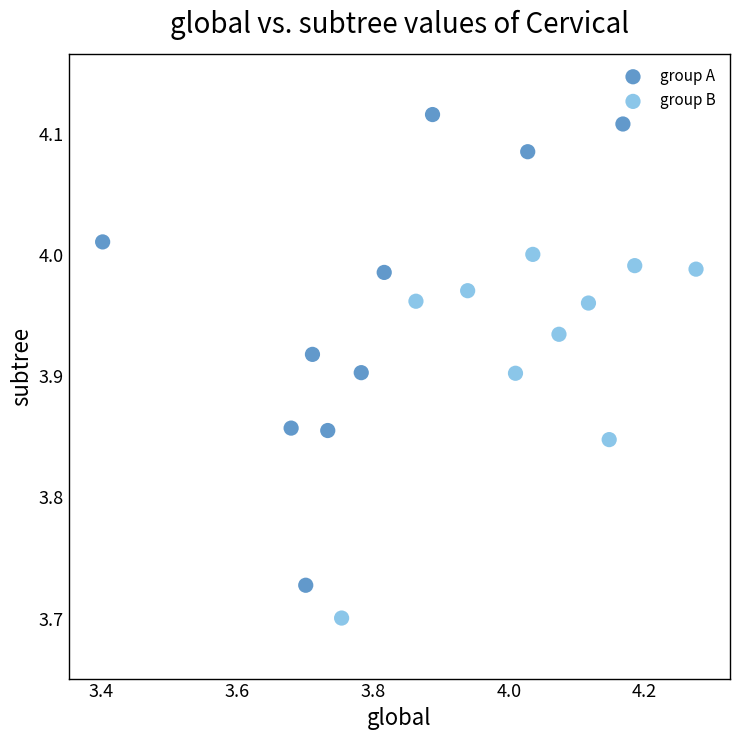

What are all the series names shown in the legend?

group A, group B